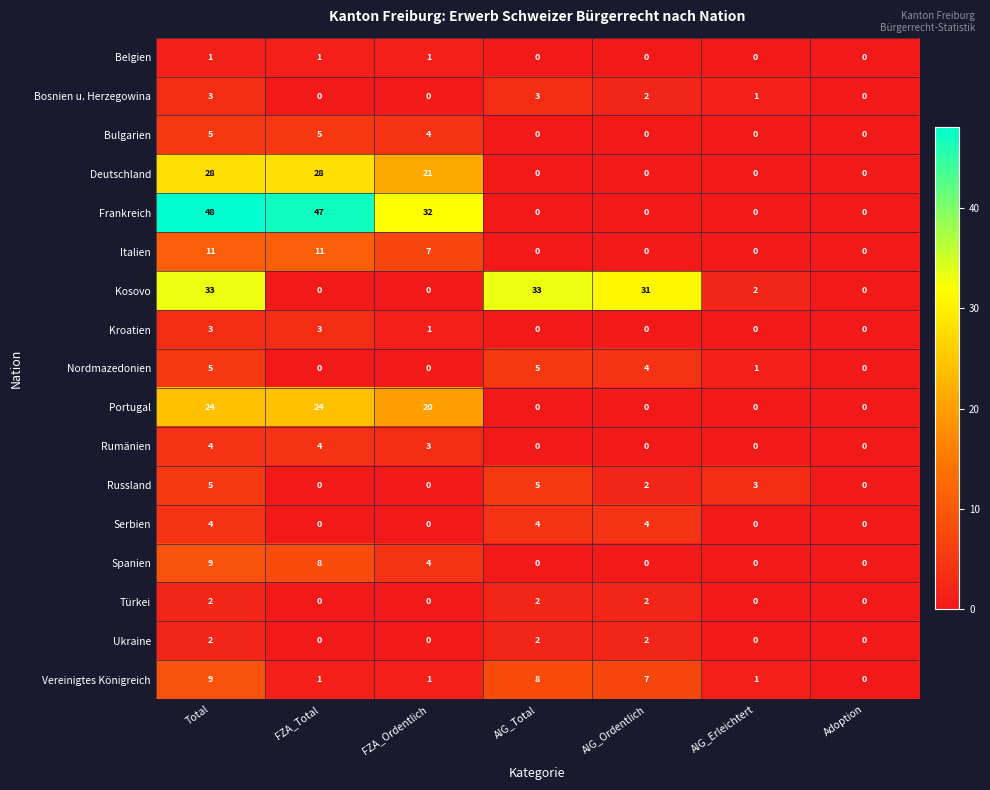

Which series changed the most between Total and FZA_Total?

Kosovo